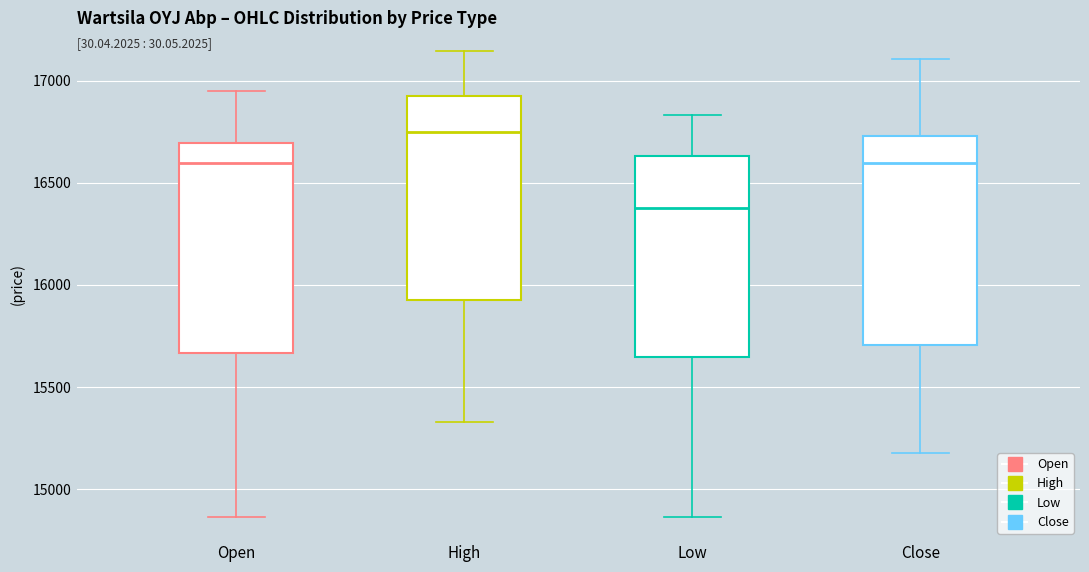

Reading left to right, read every box against the y-axis: the position of its median line, the range the box covers, and the ends of its whiskers. The values are not printed on the chart, so give them approximately, as read against the axis.

Open: median 16600, box 15650 to 16700, whiskers 14850 to 16950
High: median 16750, box 15900 to 16950, whiskers 15350 to 17150
Low: median 16400, box 15650 to 16650, whiskers 14850 to 16850
Close: median 16600, box 15700 to 16750, whiskers 15200 to 17100